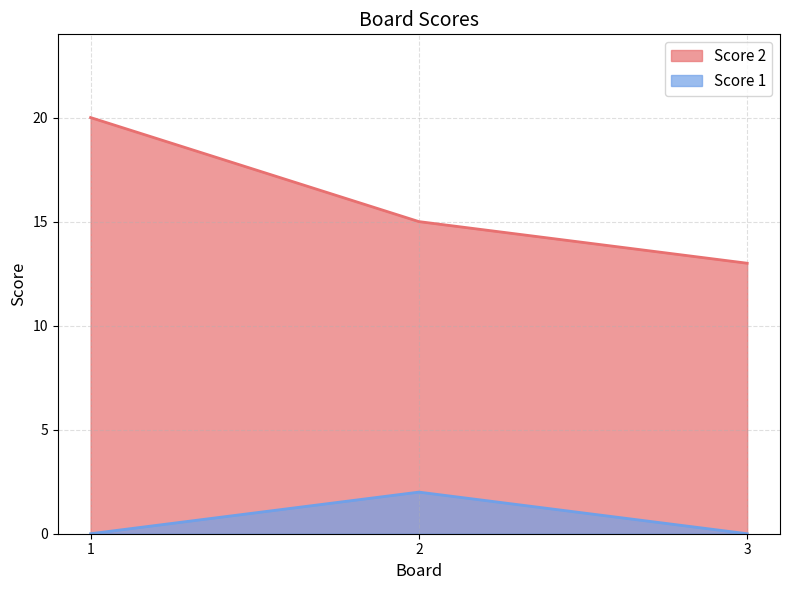

What are all the series names shown in the legend?

Score 2, Score 1